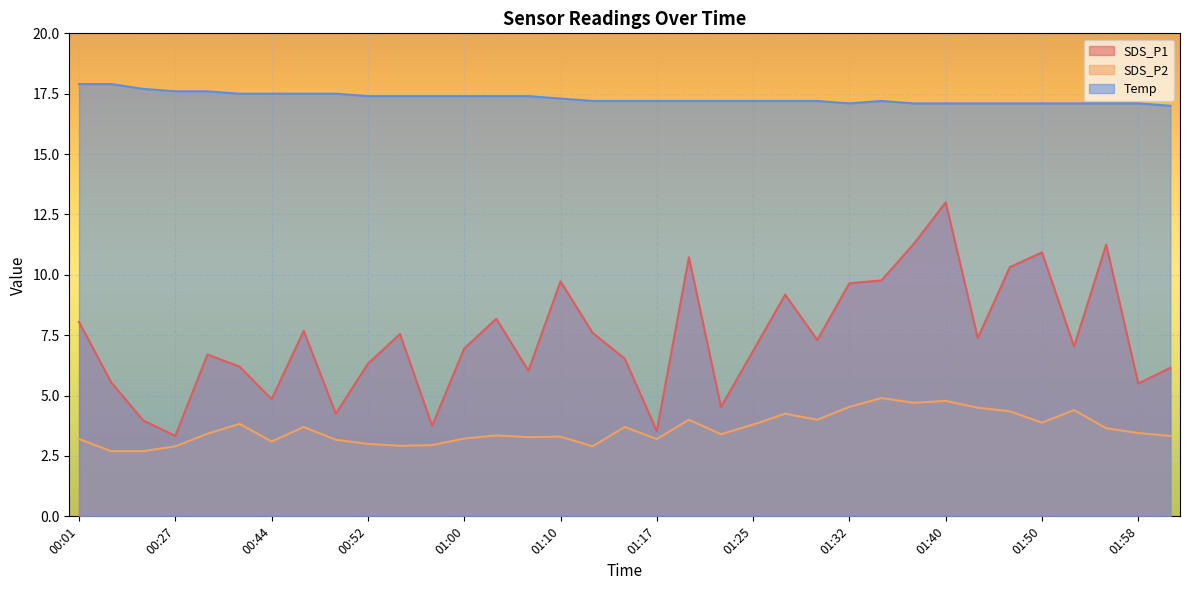

Rank the series by their maximum value, from highest to lowest.

Temp, SDS_P1, SDS_P2